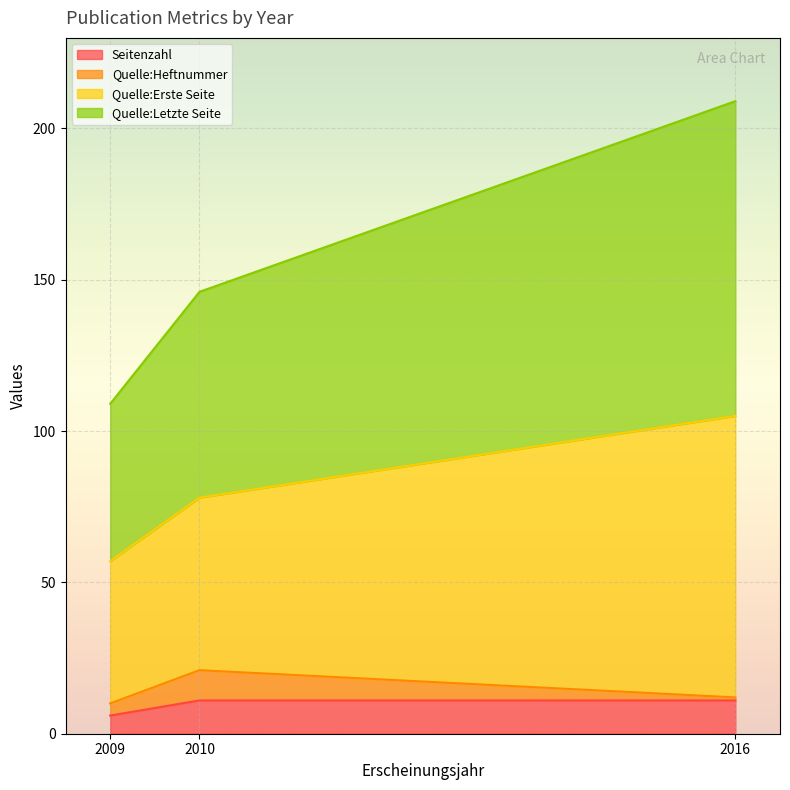

True or false: Seitenzahl has a value of 6 at 2009.

True